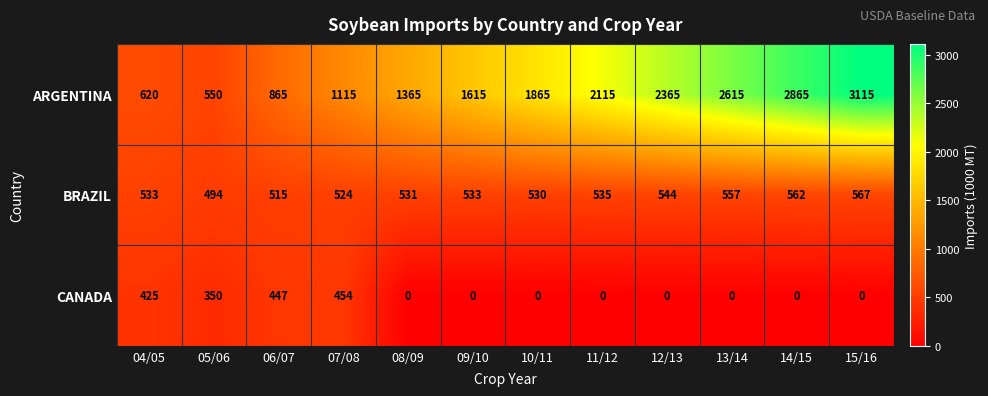

What is the difference between the BRAZIL values at 09/10 and 10/11?

3